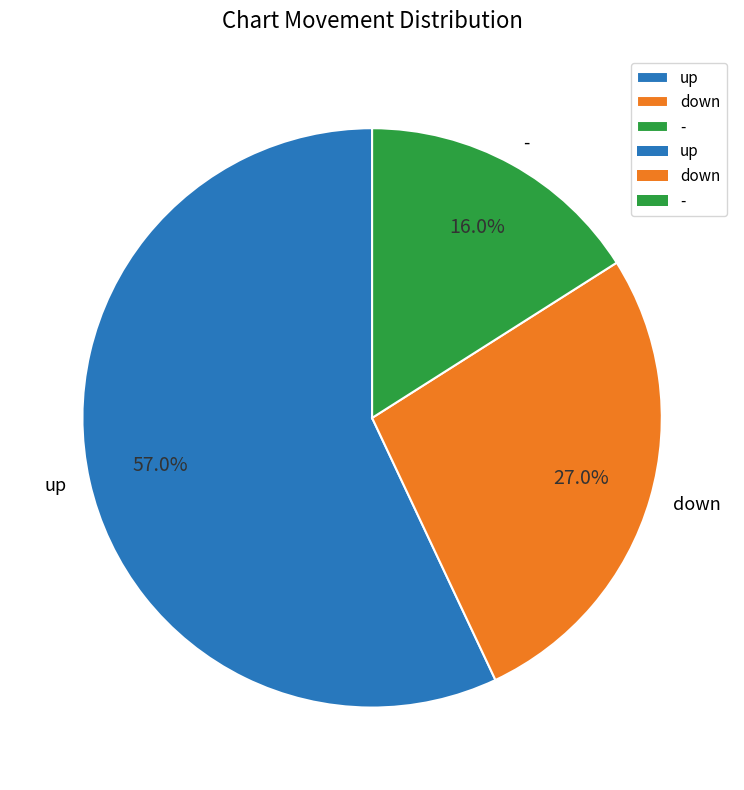

Which slice is the largest?

up